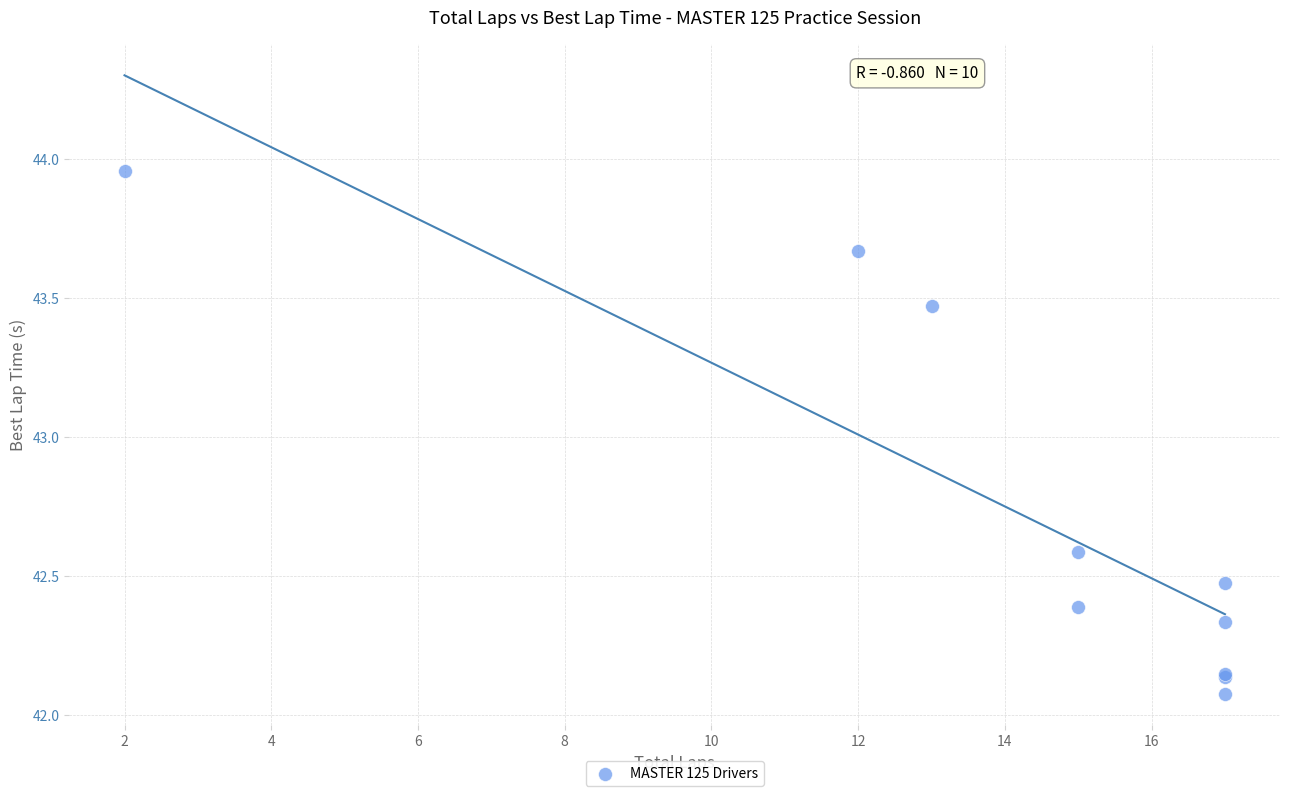

What Y value in the scatter plot is closest to 43?

42.6